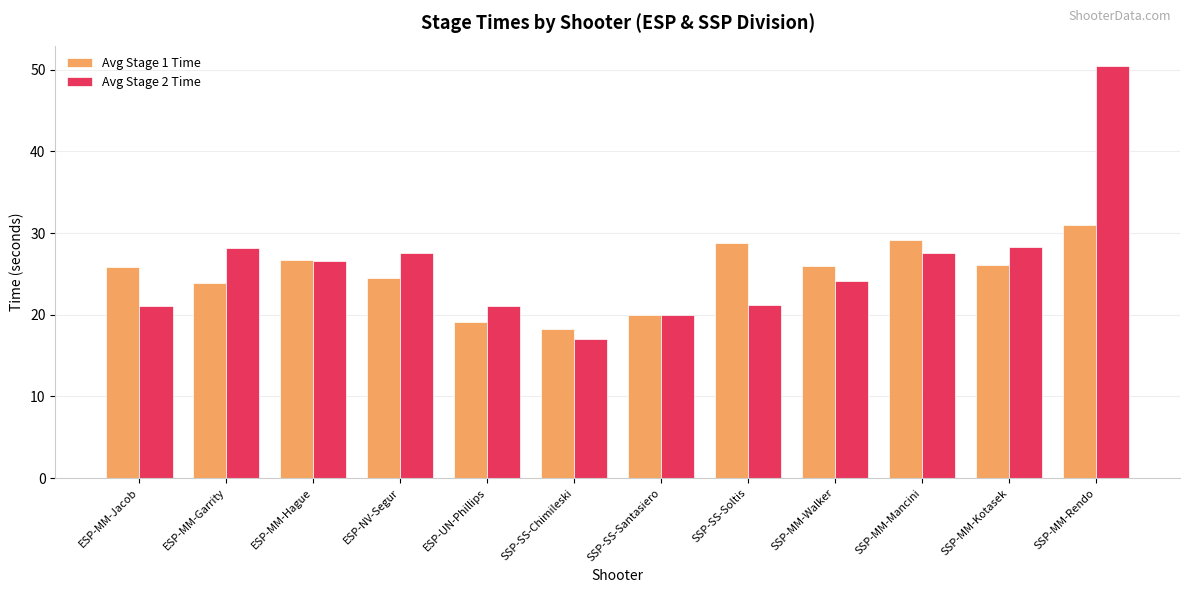

What are all the series names shown in the legend?

Avg Stage 1 Time, Avg Stage 2 Time